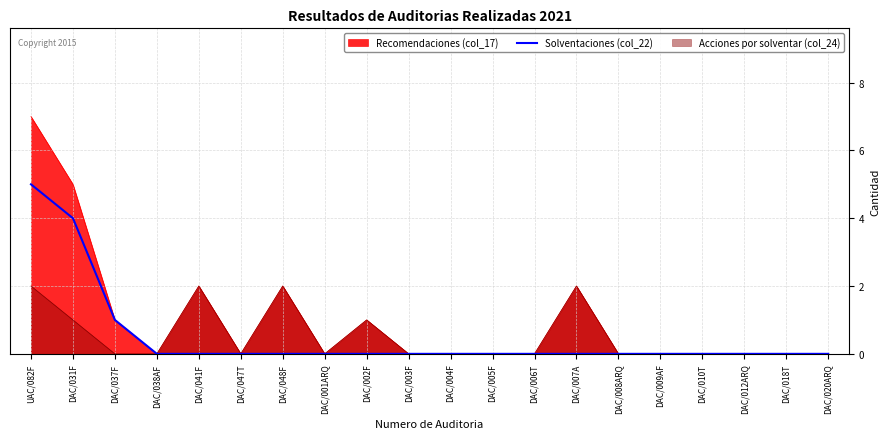

Is it true that the value at DAC/003F is 0?

True